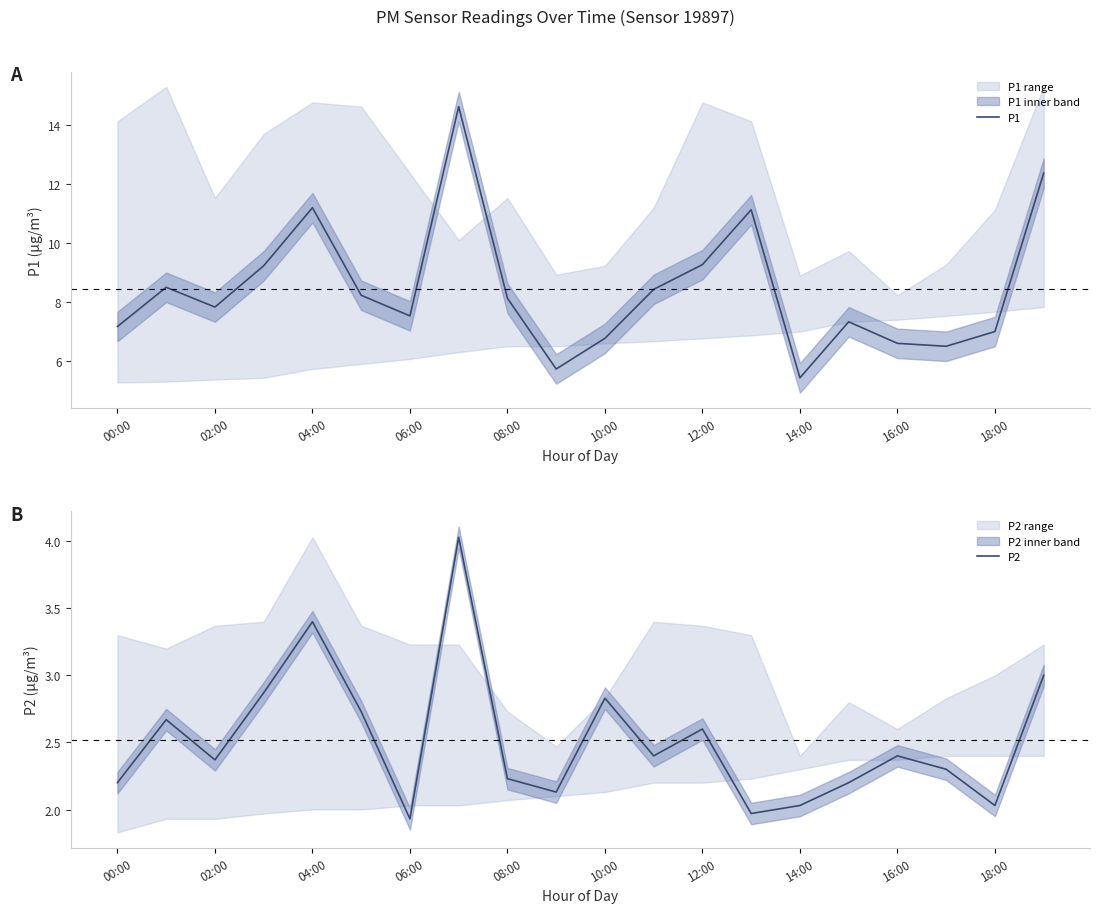

True or false: P1 has a value of 13.4 at 08:00.

False